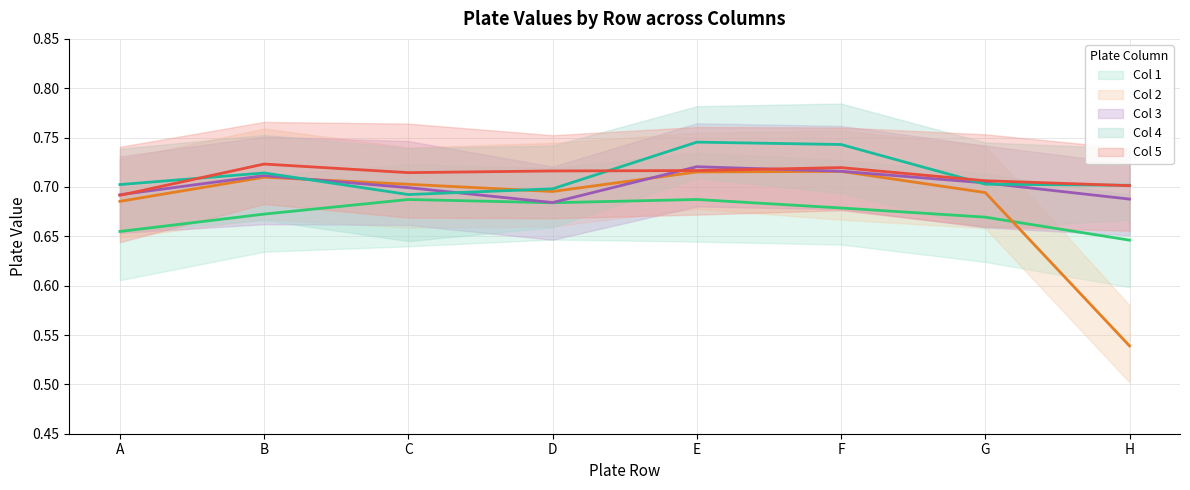

What are all the series names shown in the legend?

Col 1, Col 2, Col 3, Col 4, Col 5